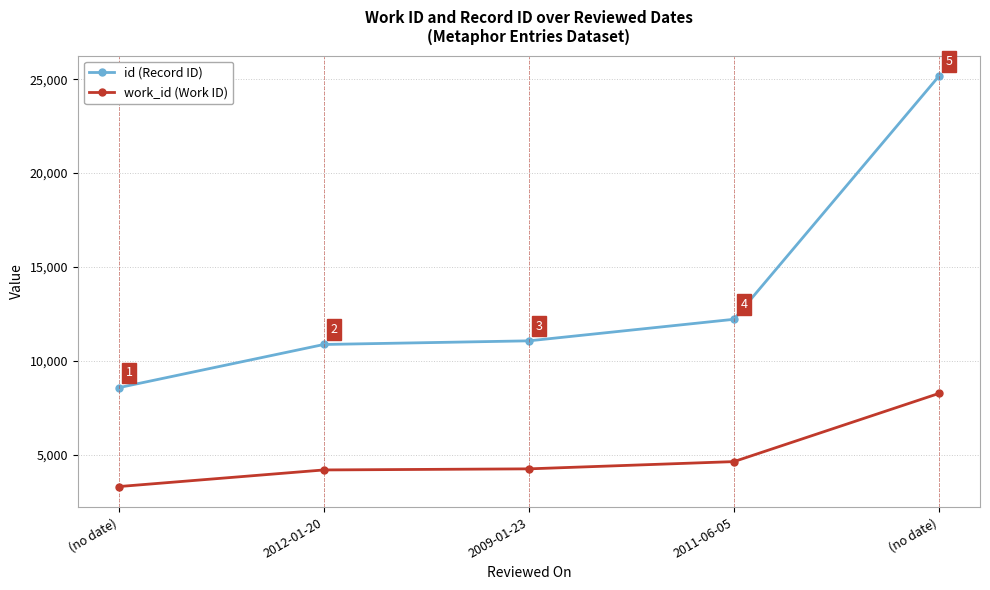

True or false: work_id (Work ID) and id (Record ID) cross at least once.

False